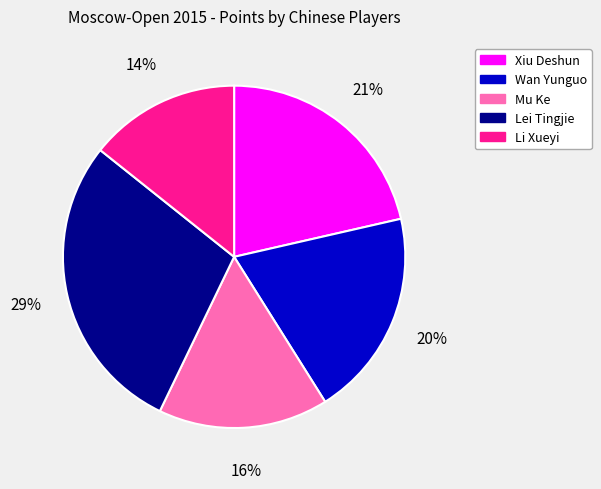

Rank the categories by value from lowest to highest.

Li Xueyi, Mu Ke, Wan Yunguo, Xiu Deshun, Lei Tingjie